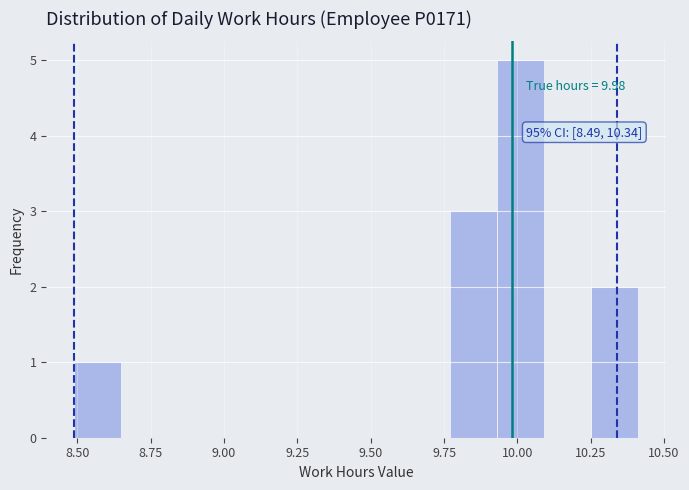

Read against the x-axis, roughly where is the centre of the tallest bar?

10.00